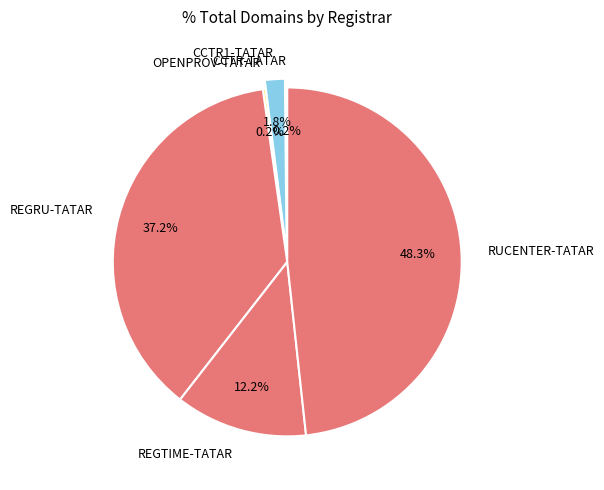

Does REGTIME-TATAR account for over 50% of the chart?

No